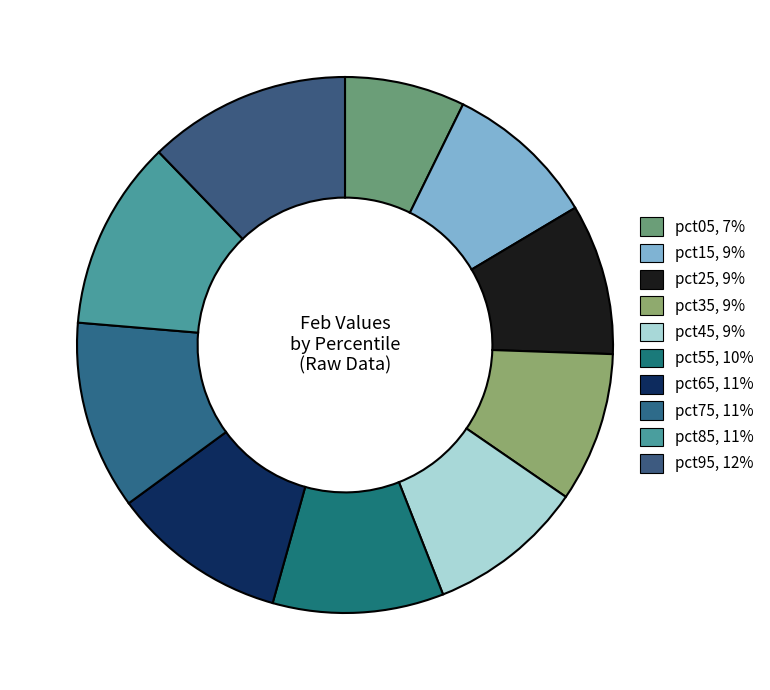

What portion of the pie excludes pct35?

91.0%